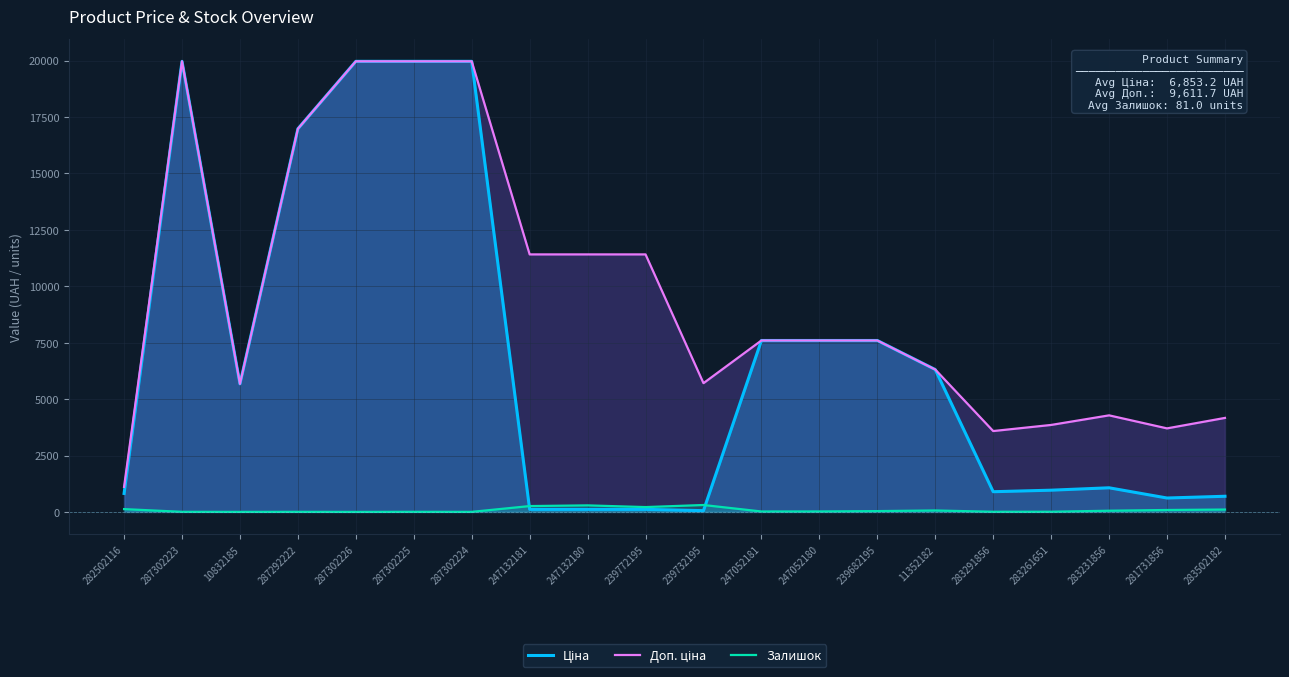

What is the difference between the highest and lowest values at 282502116?

984.2